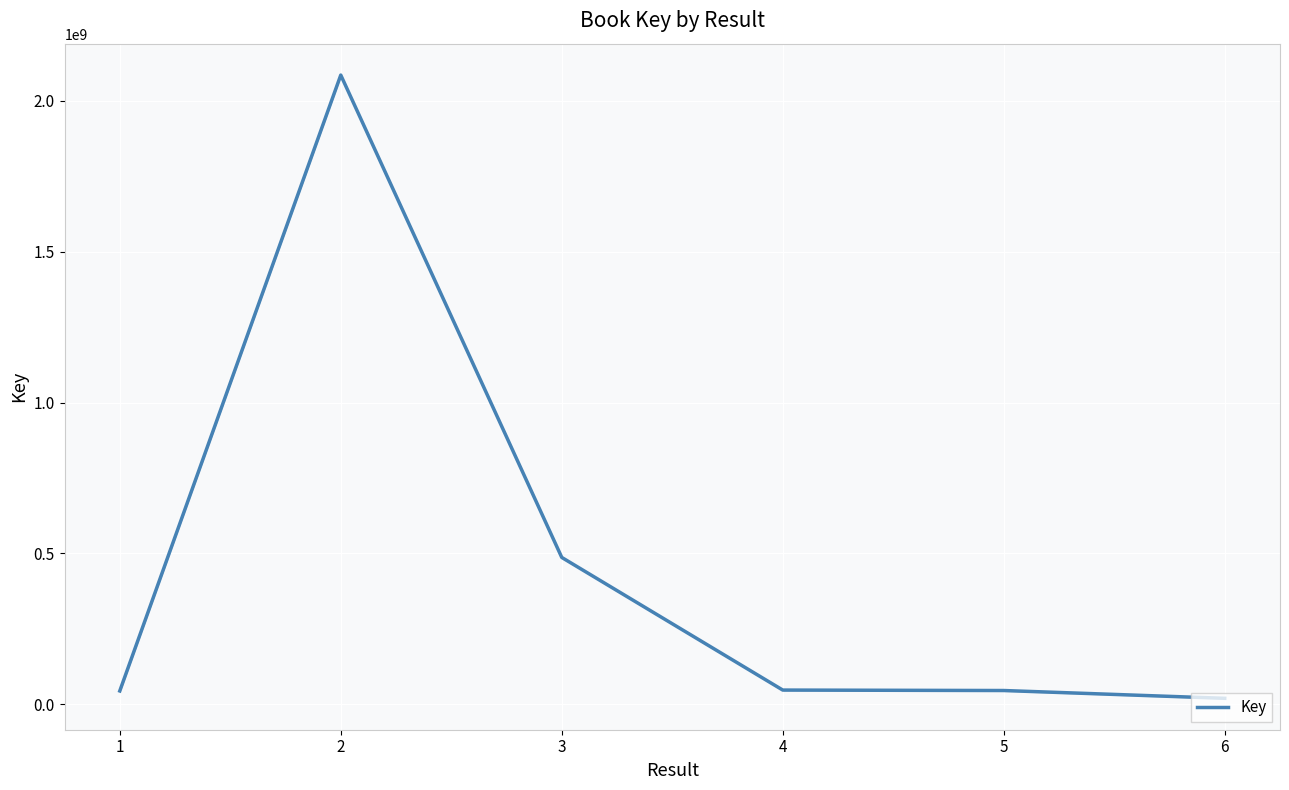

True or false: the data has more than 2 interior local peaks.

False